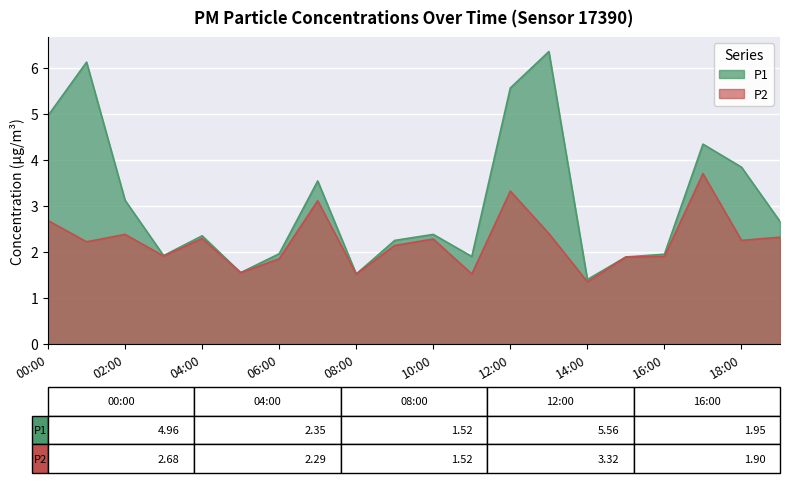

What is the minimum value for P1?

1.4